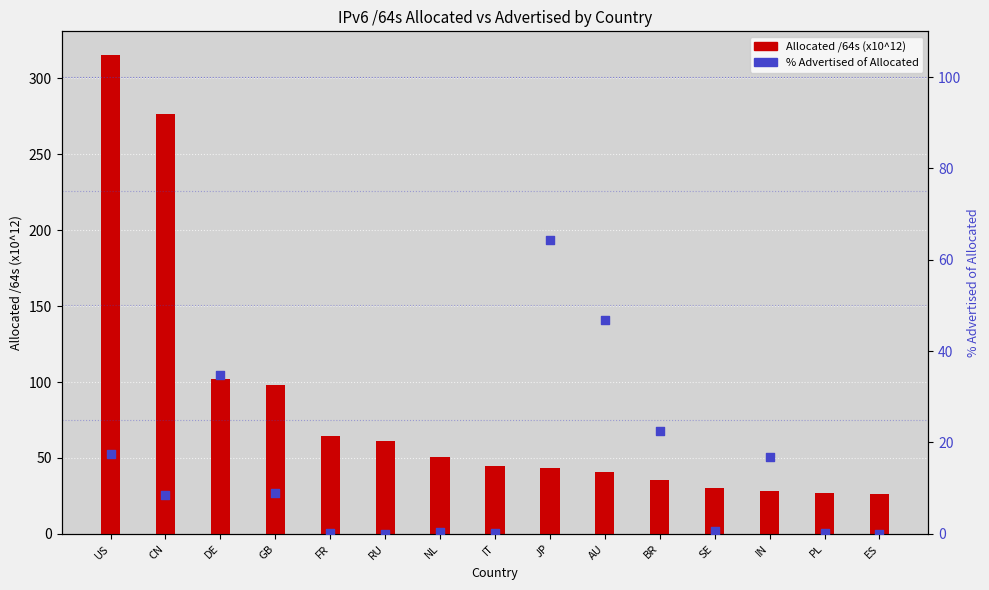

Which series has the largest total across all categories?

Allocated /64s